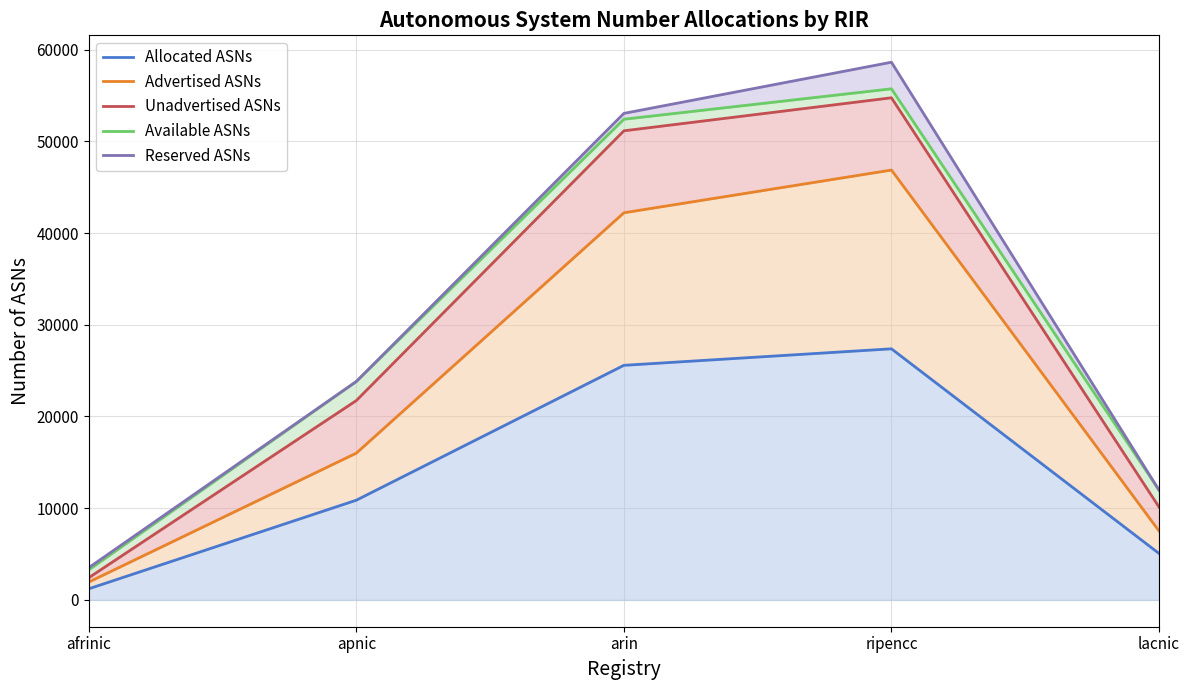

True or false: Available ASNs has a value of 15302 at apnic.

False